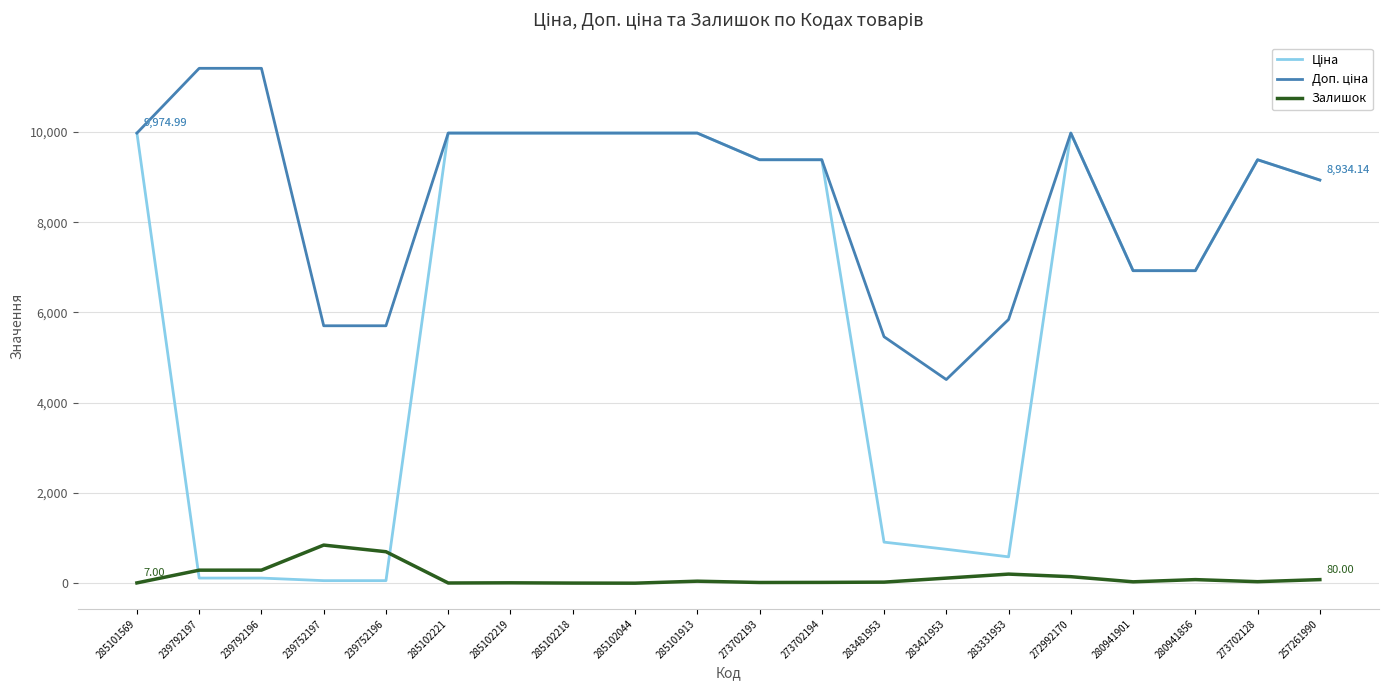

True or false: Доп. ціна has a value of 6925.7 at 280941901.

True